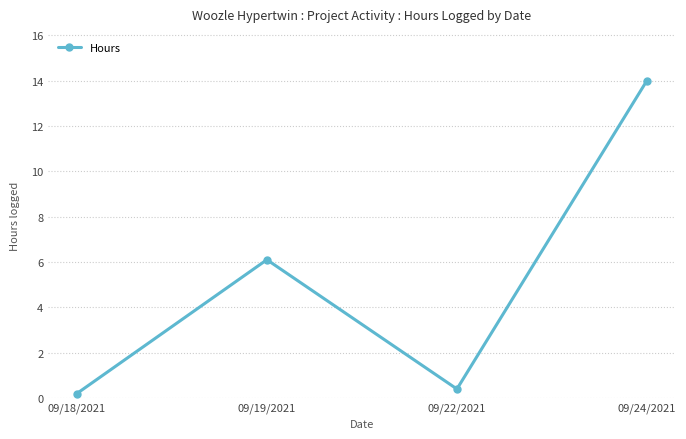

What is the minimum value shown in the chart?

0.2